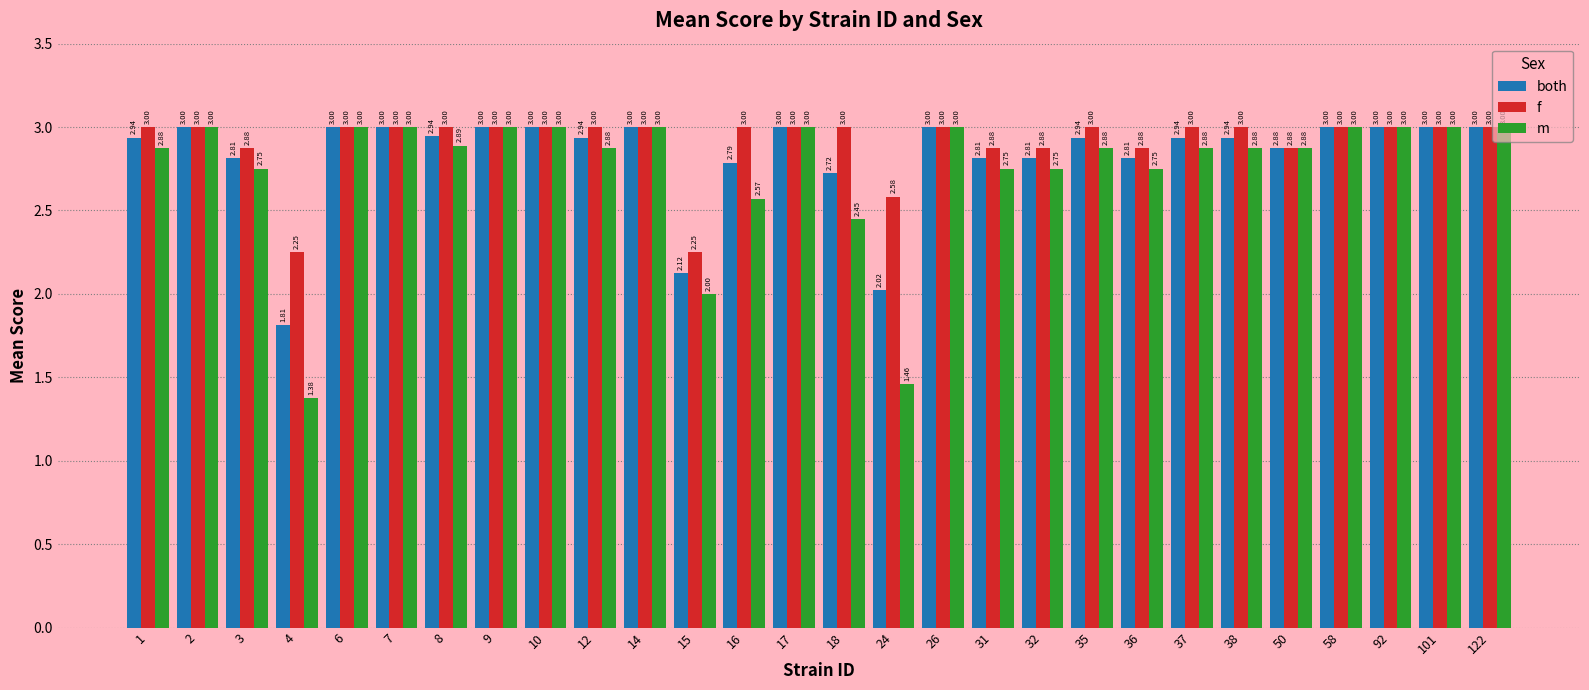

How many series are shown in this chart?

3